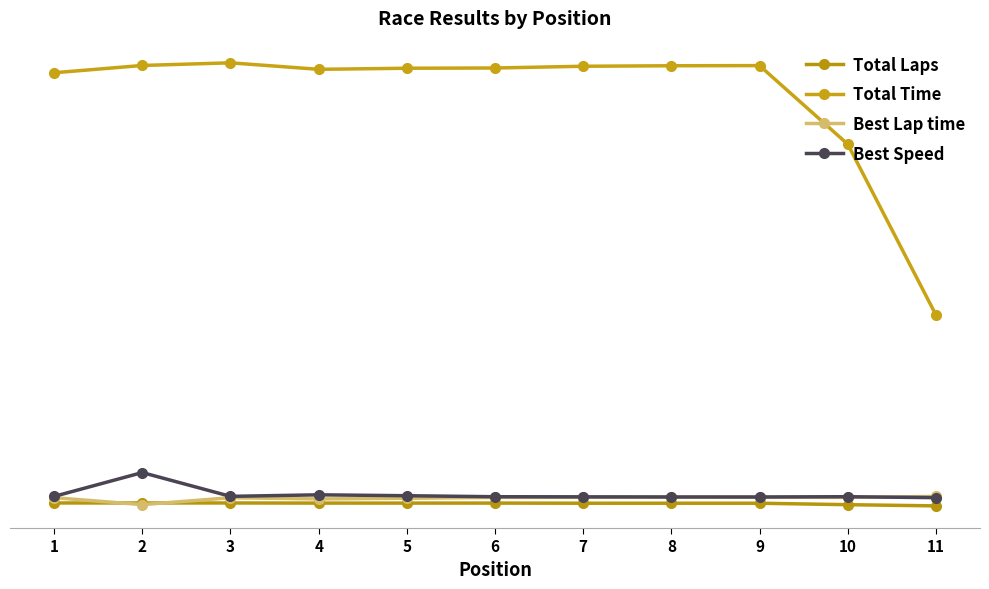

The value of Best Speed at 10 is 118.7. True or false?

False